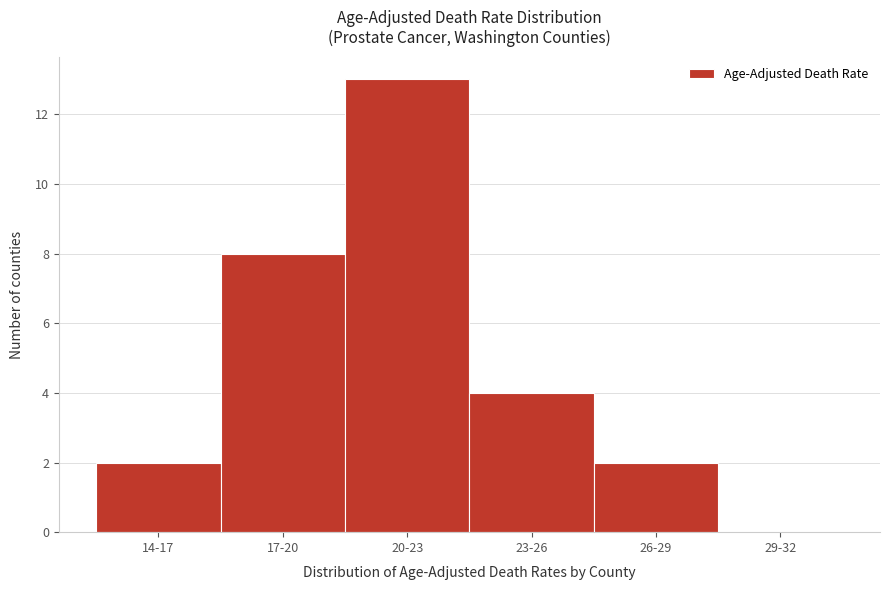

Reading right to left, extract all data points from this chart.

29-32=0	26-29=2	23-26=4	20-23=13	17-20=8	14-17=2